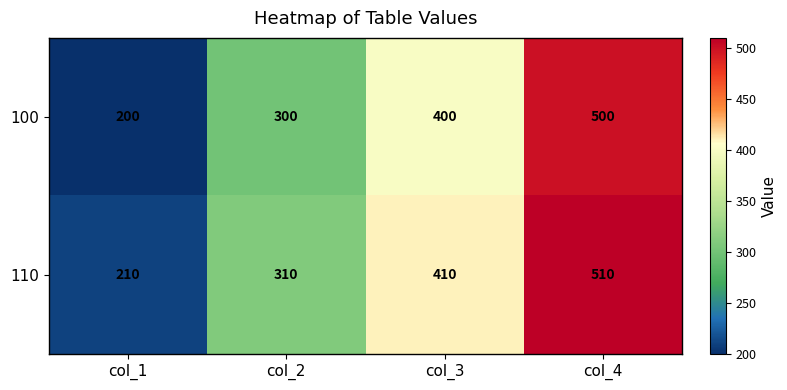

Rank the series by their average value, from highest to lowest.

110, 100